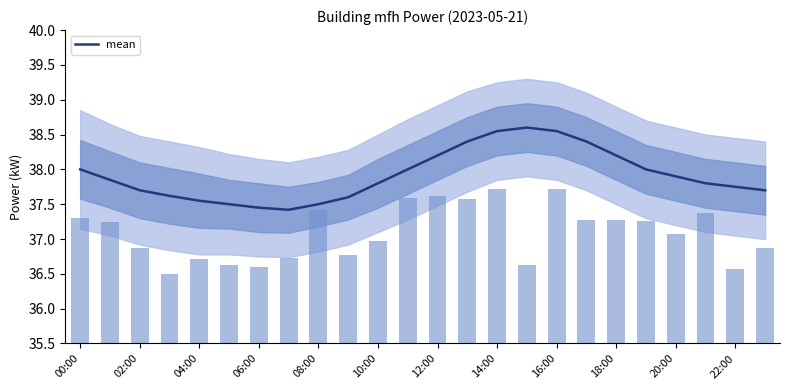

How many bars are there in total?

24